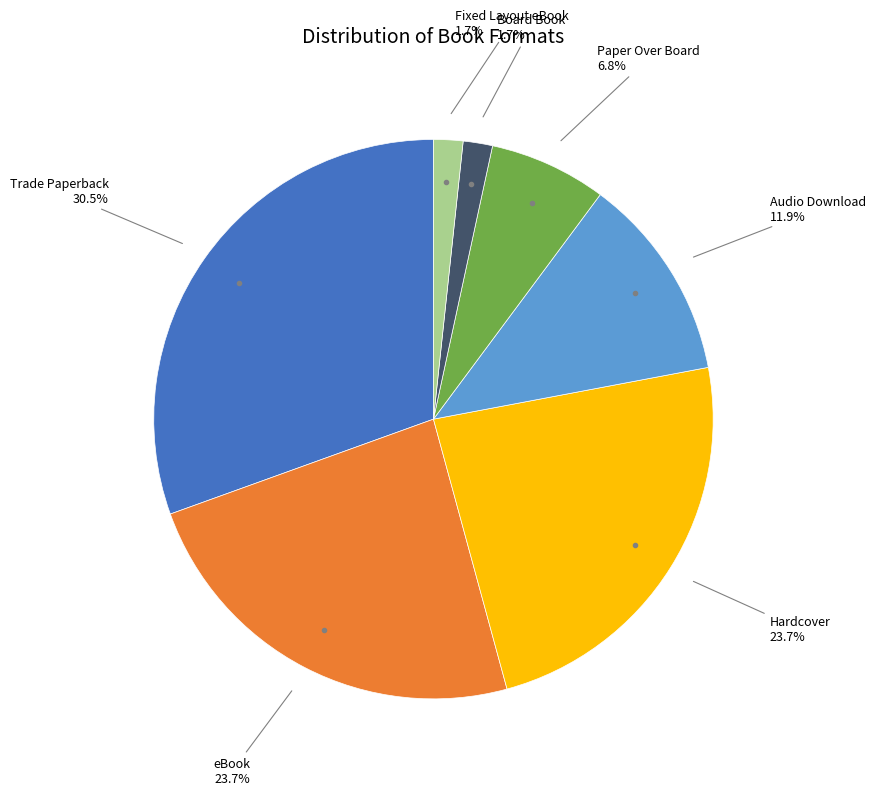

Does any single category account for the majority?

No